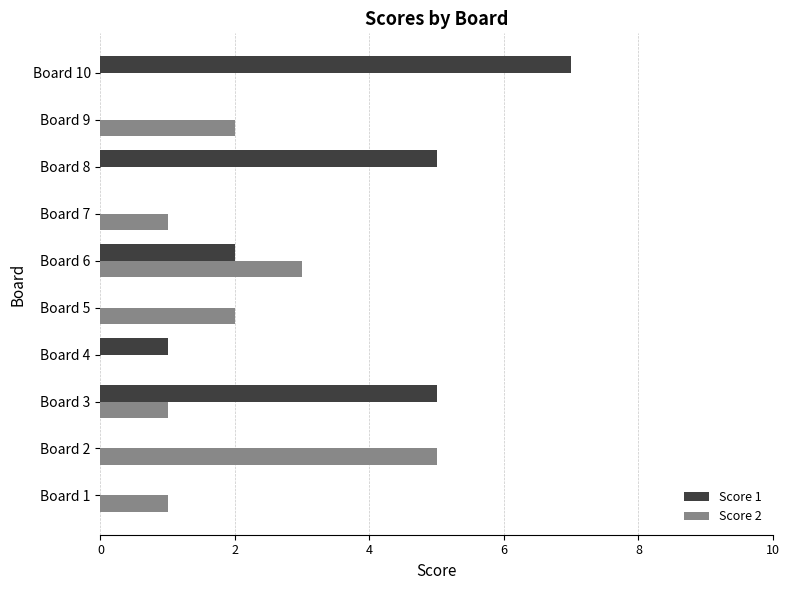

Which series has the largest total across all categories?

Score 1